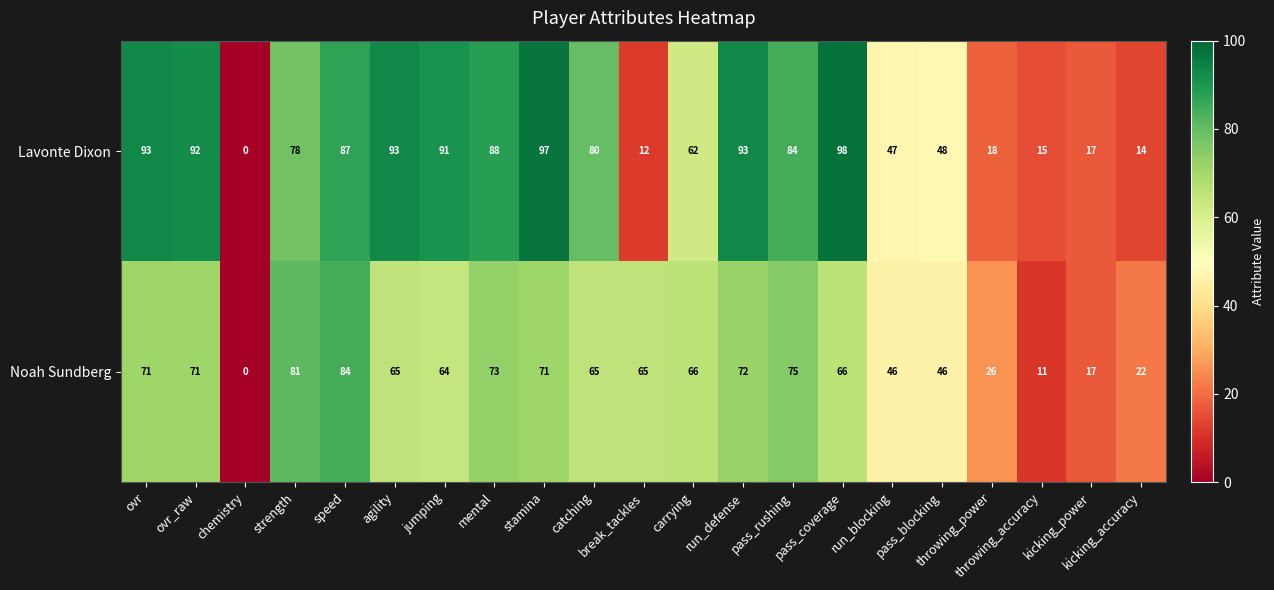

At which category is the sum across all series the highest?

speed